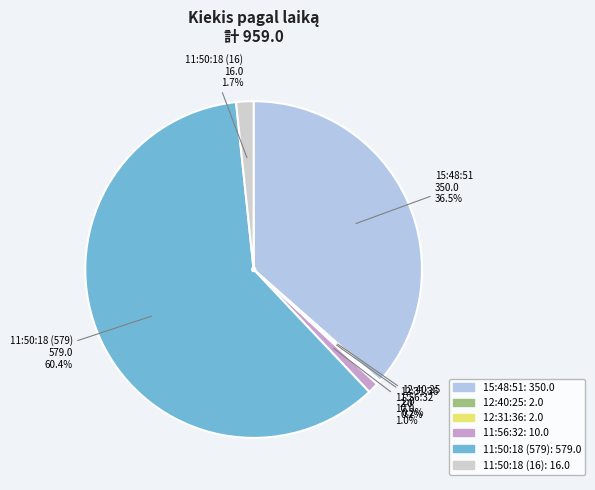

What percentage is the 11:50:18 (579) slice, to the nearest percent?

60%